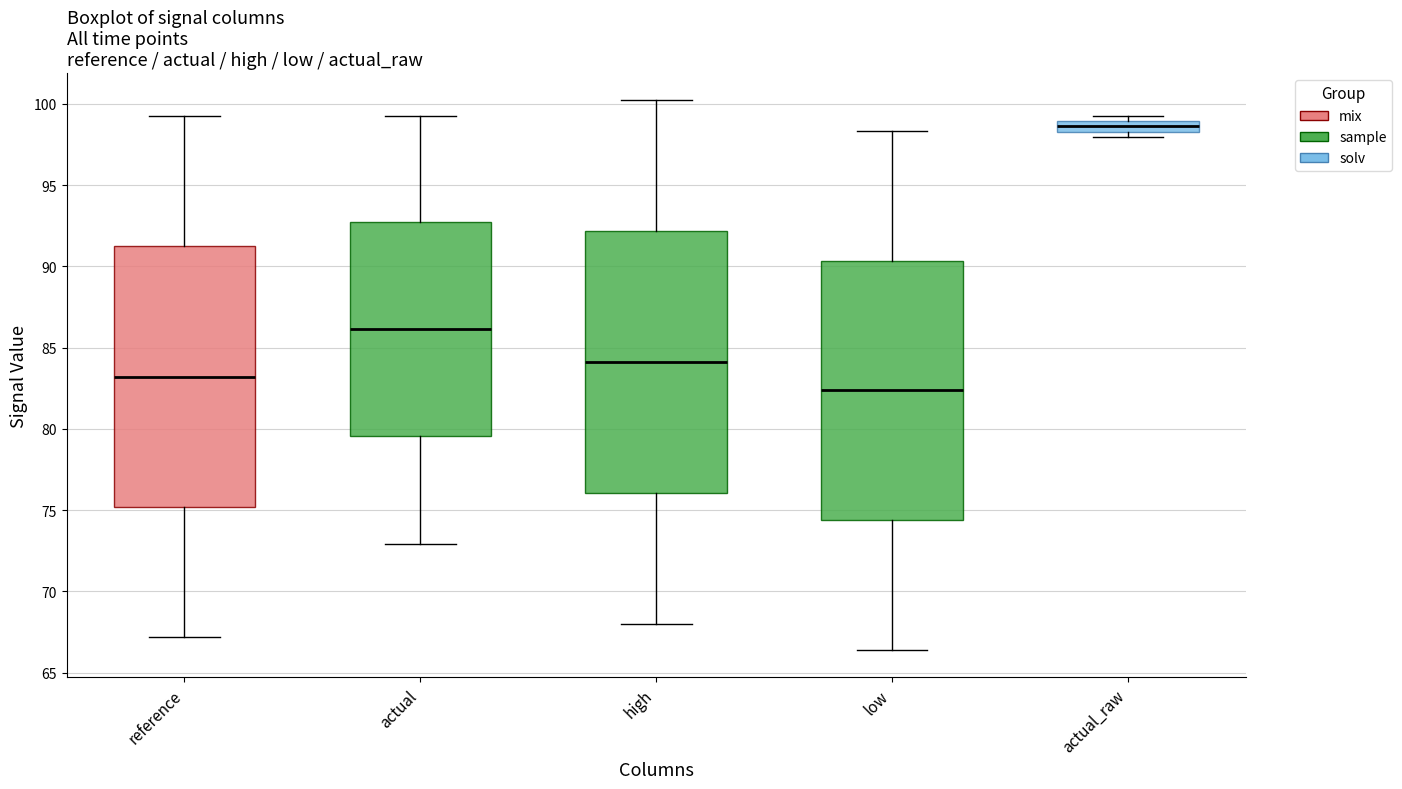

Where is the upper edge of the box for low on the y-axis? The values are not printed on the chart, so give them approximately, as read against the axis.

90.5